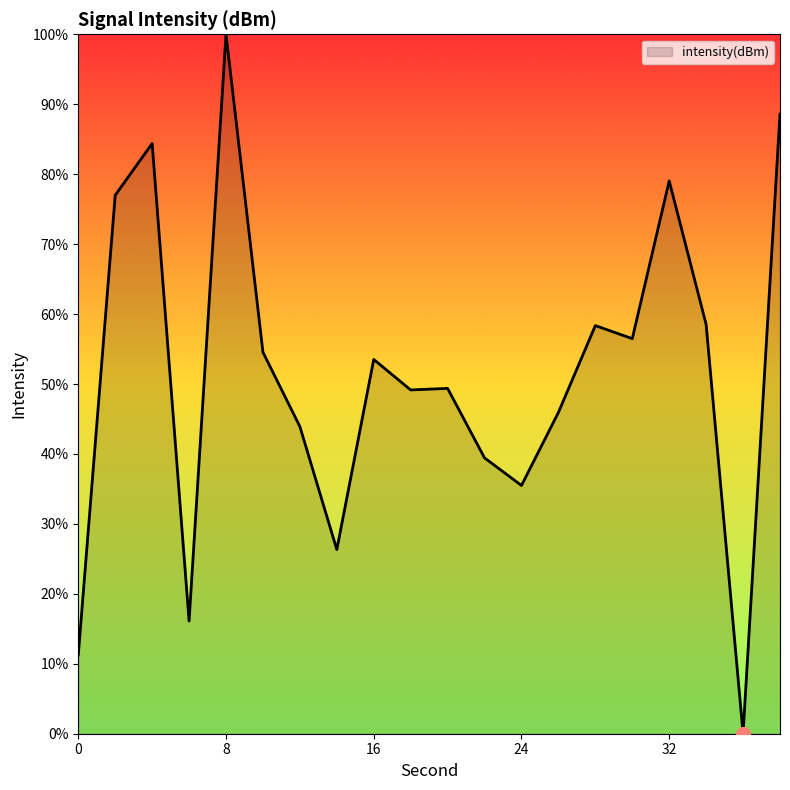

What is the difference between the second highest and minimum values?

88.6